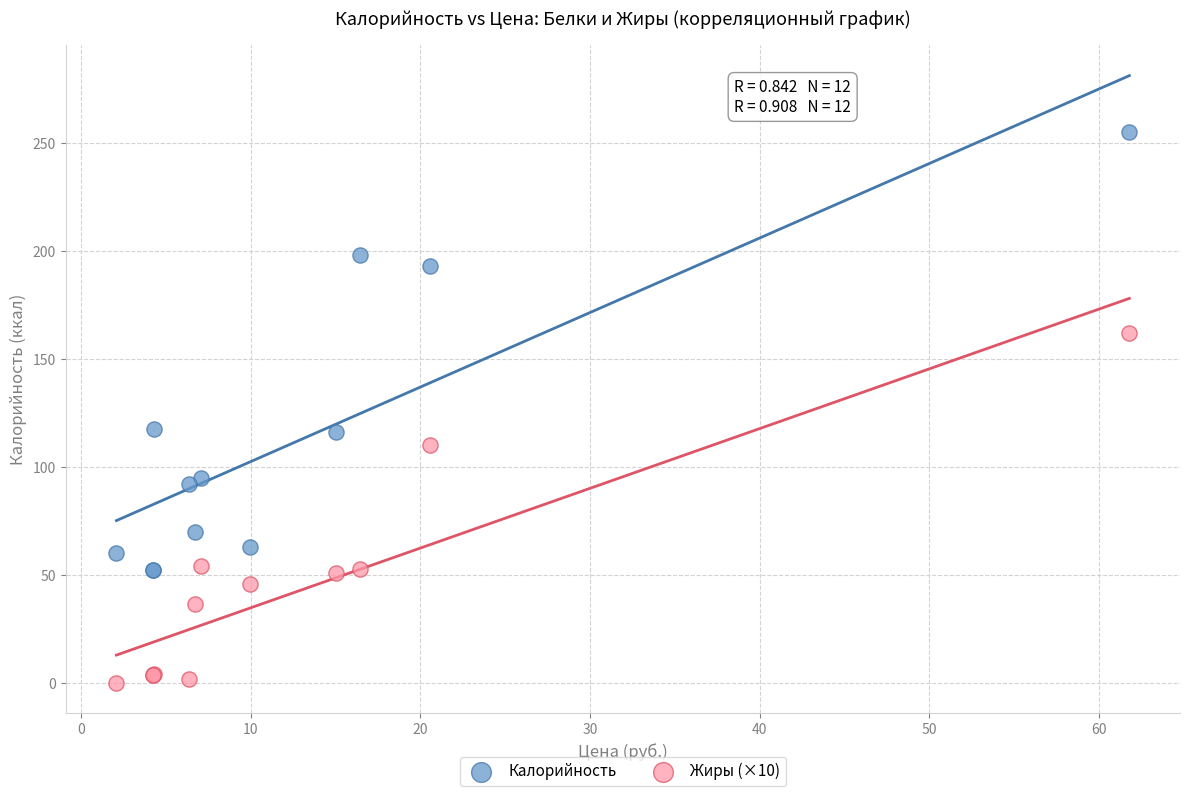

In the Калорийность series, what Y value is closest to 153?

117.5